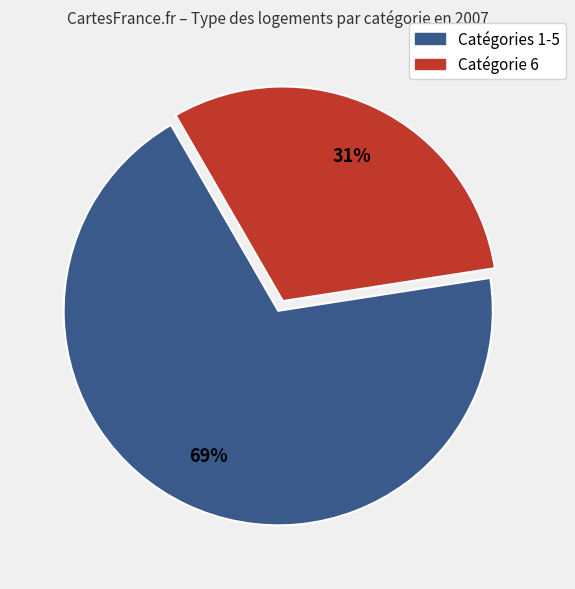

To the nearest percent, what is the average slice percentage?

50%